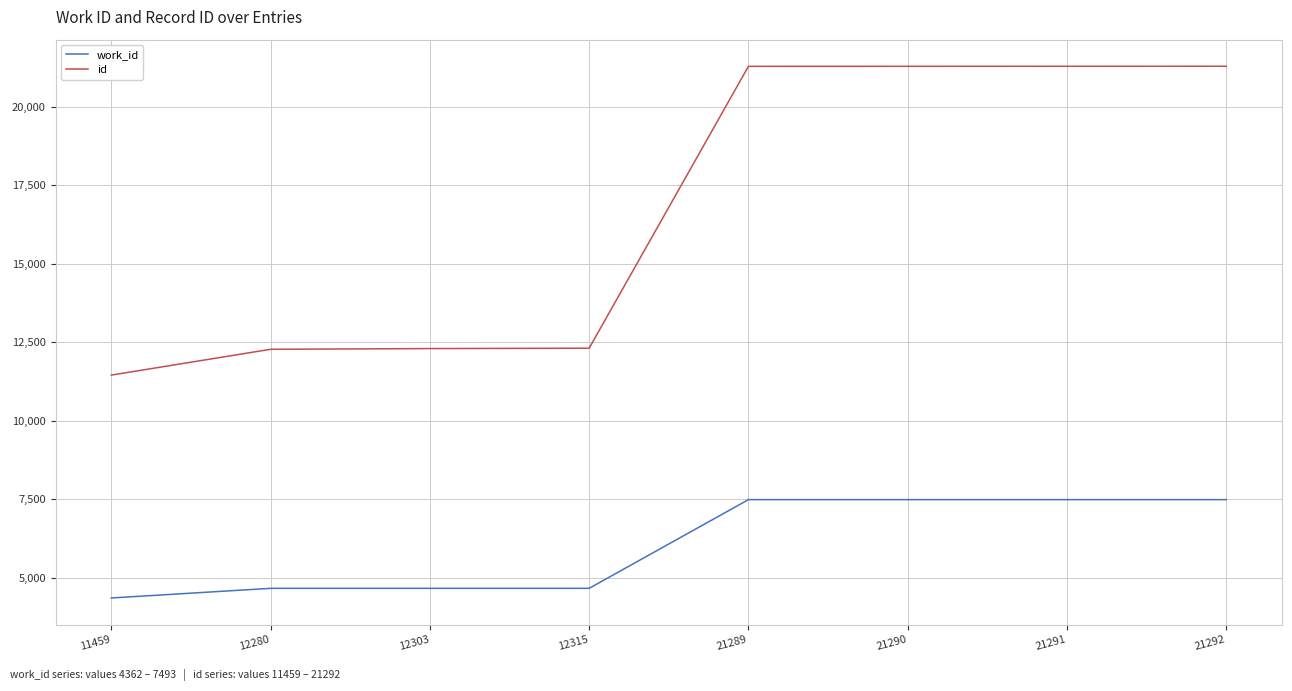

List the series in order of their peak value, lowest first.

work_id, id